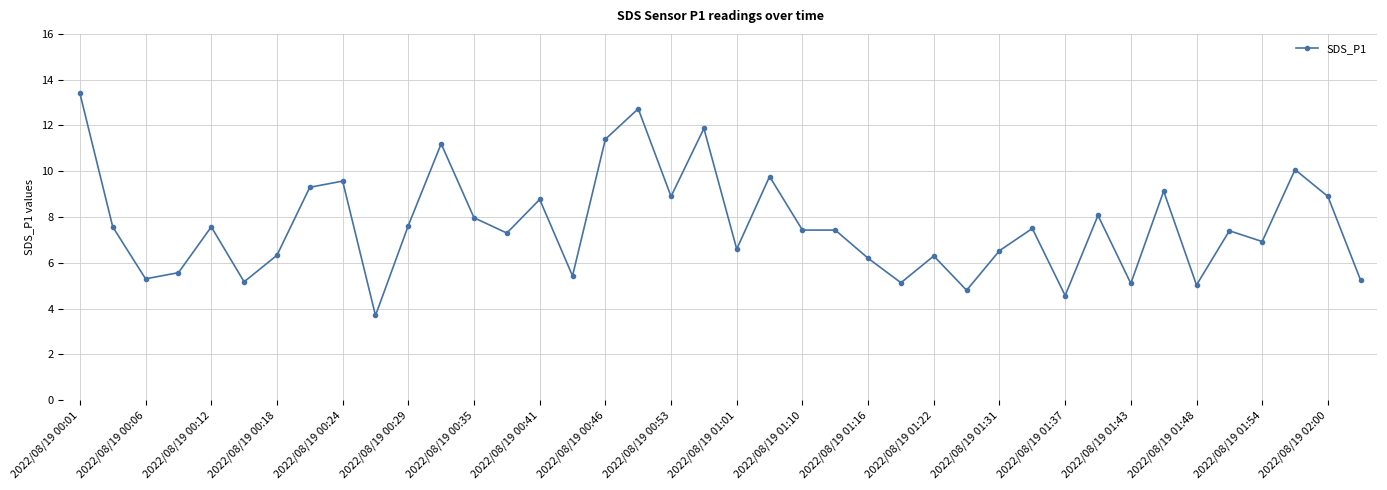

How many lines are shown in the chart?

1